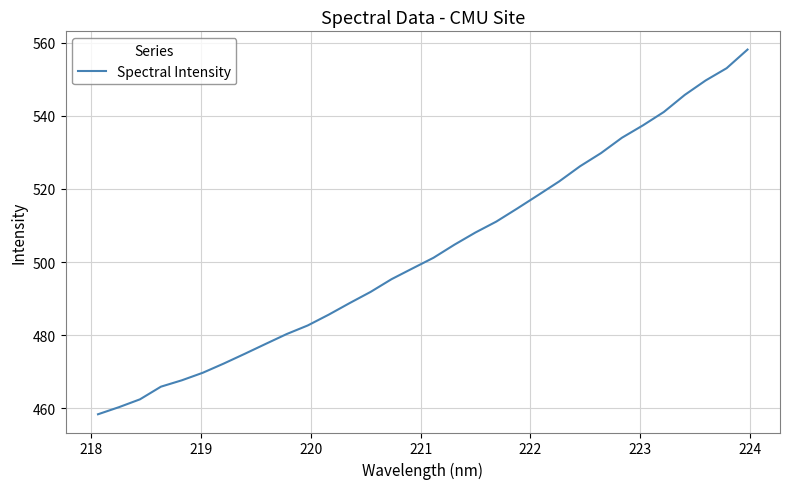

What is the minimum value shown in the chart?

458.4